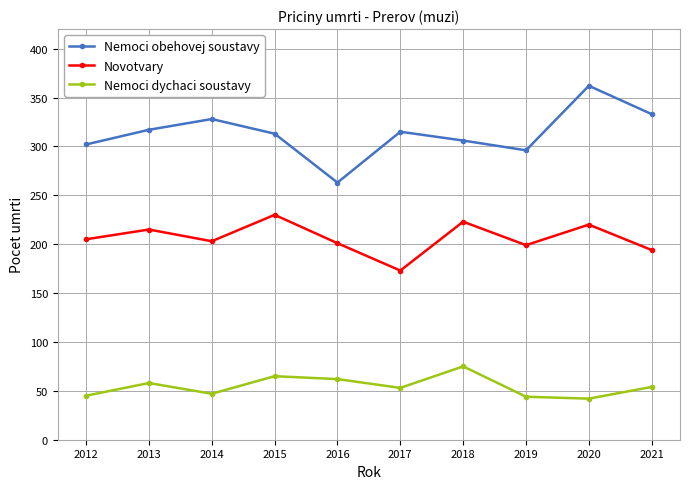

Does the chart have visible grid lines?

Yes